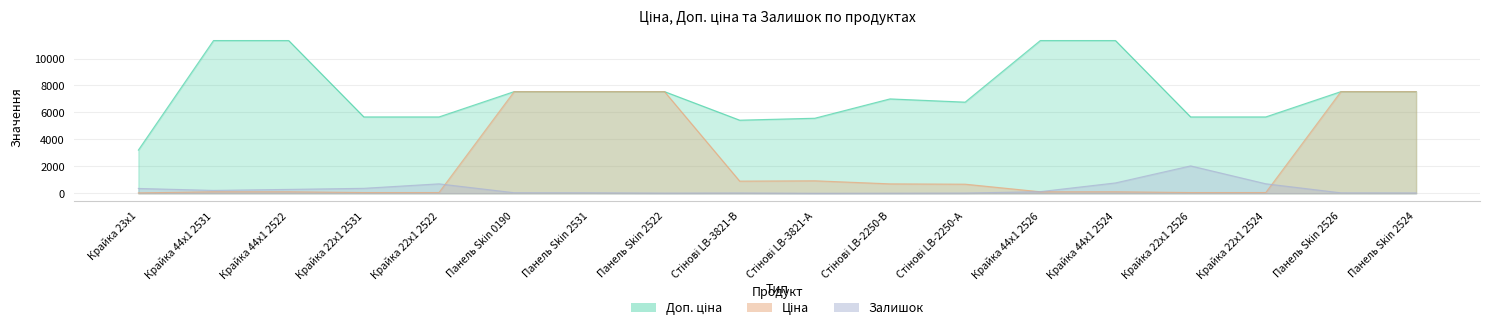

What is the average value of the Ціна series?

2313.9